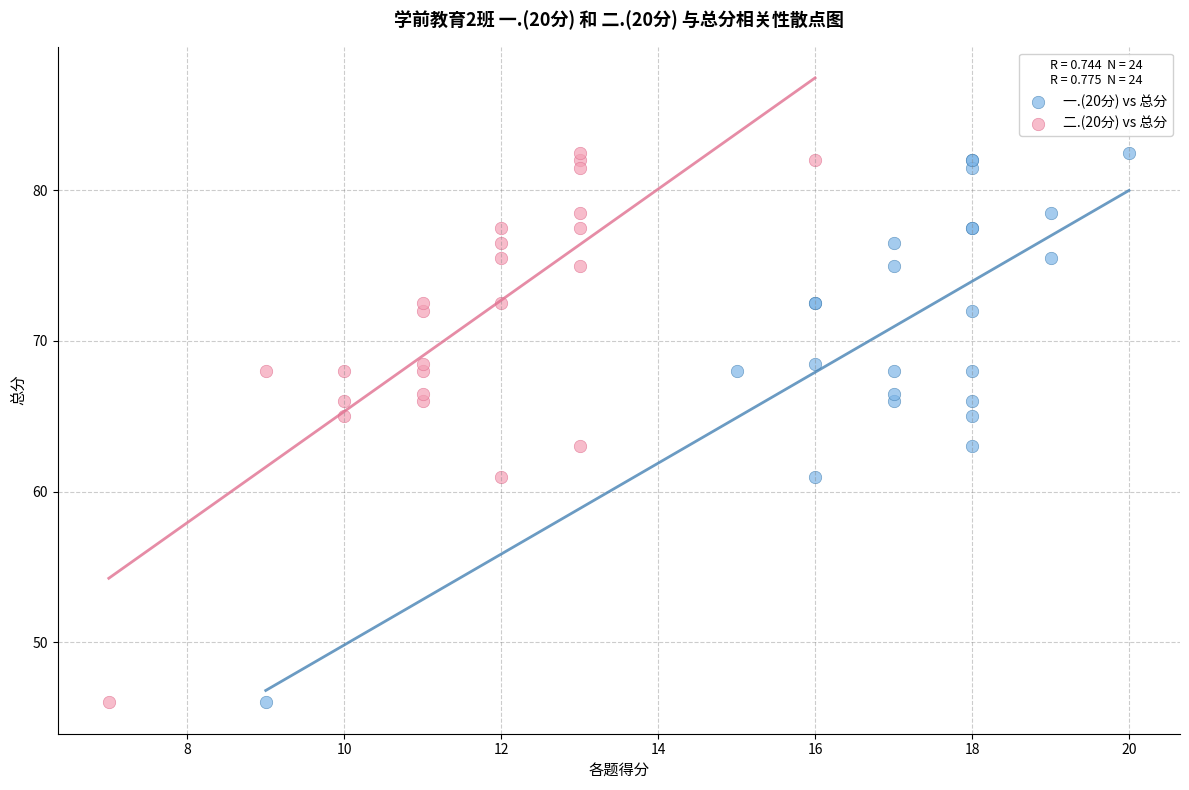

What are all the series names shown in the legend?

一.(20分) vs 总分, 二.(20分) vs 总分